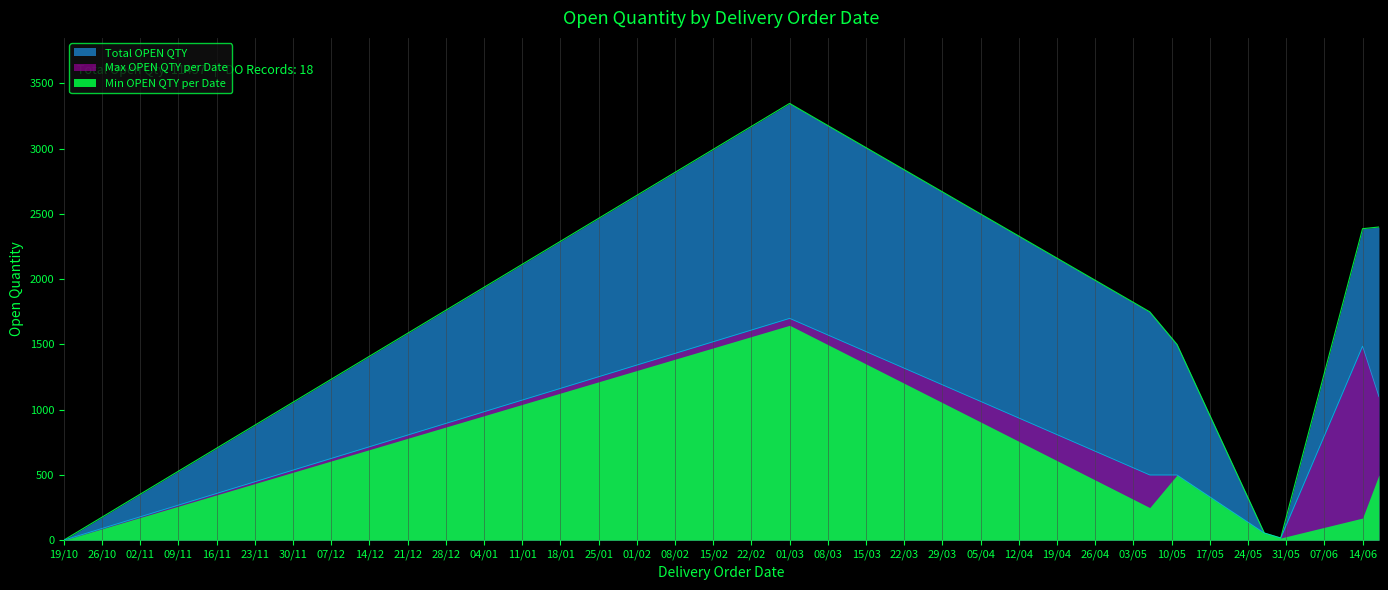

The value at 27/05/2022 is 55. True or false?

True